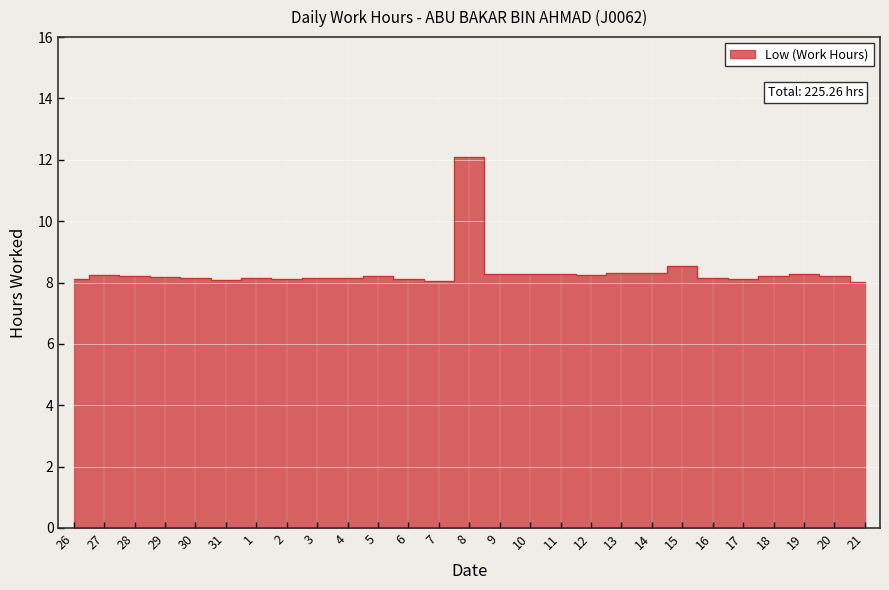

Read the value at 18.

8.2